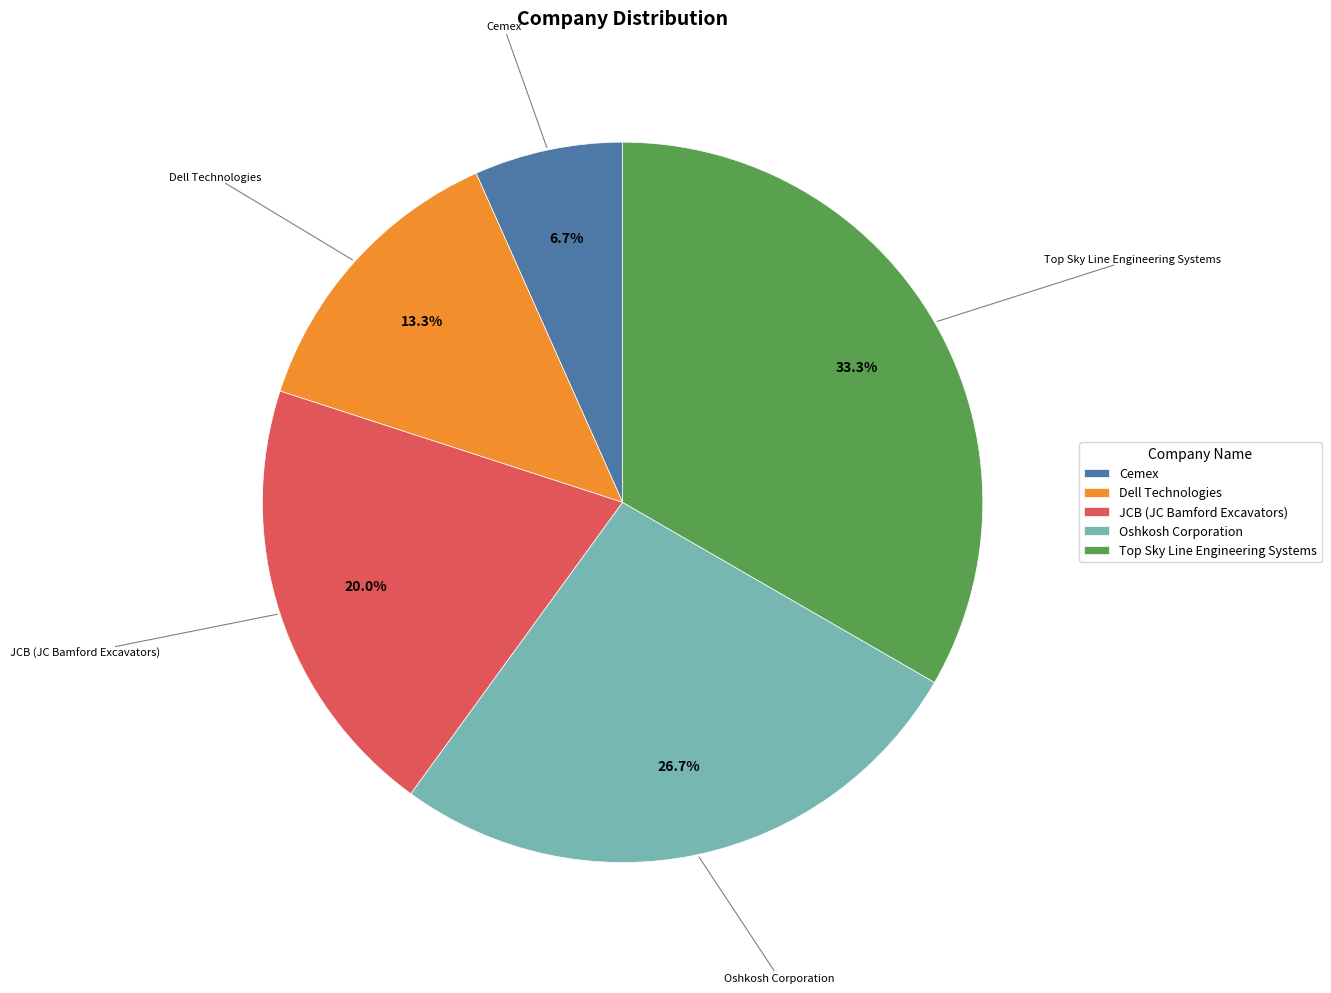

Rank the categories by value from lowest to highest.

Cemex, Dell Technologies, JCB (JC Bamford Excavators), Oshkosh Corporation, Top Sky Line Engineering Systems